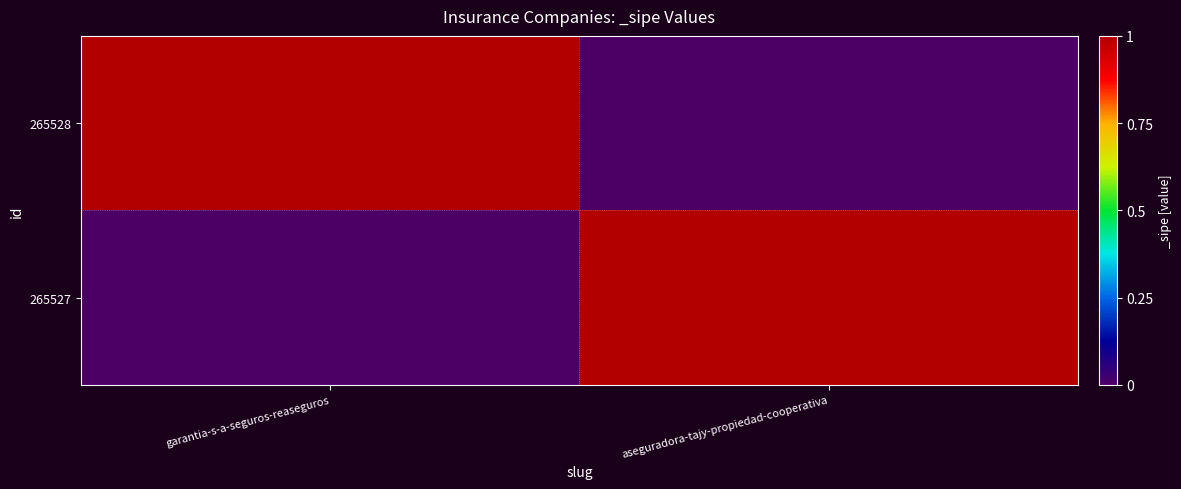

What is the total value across all series at garantia-s-a-seguros-reaseguros?

1